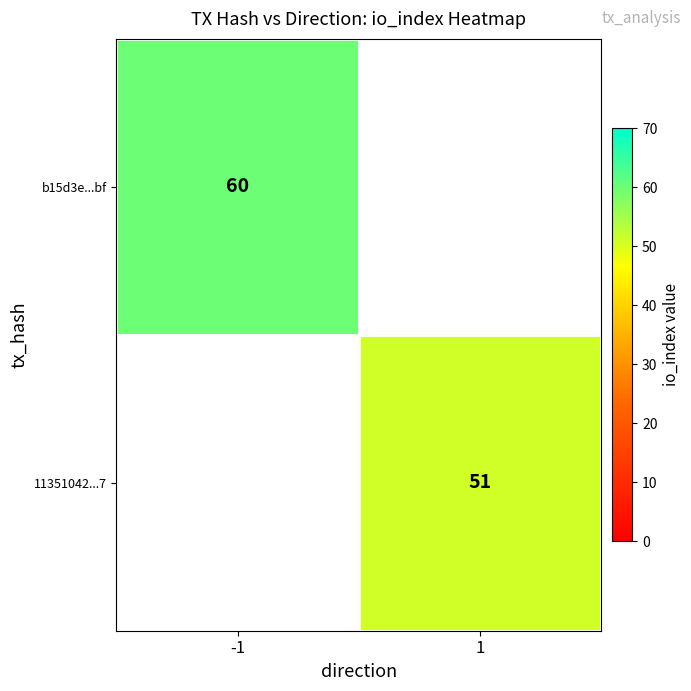

Is it true that b15d3e...bf equals 87 at -1?

False